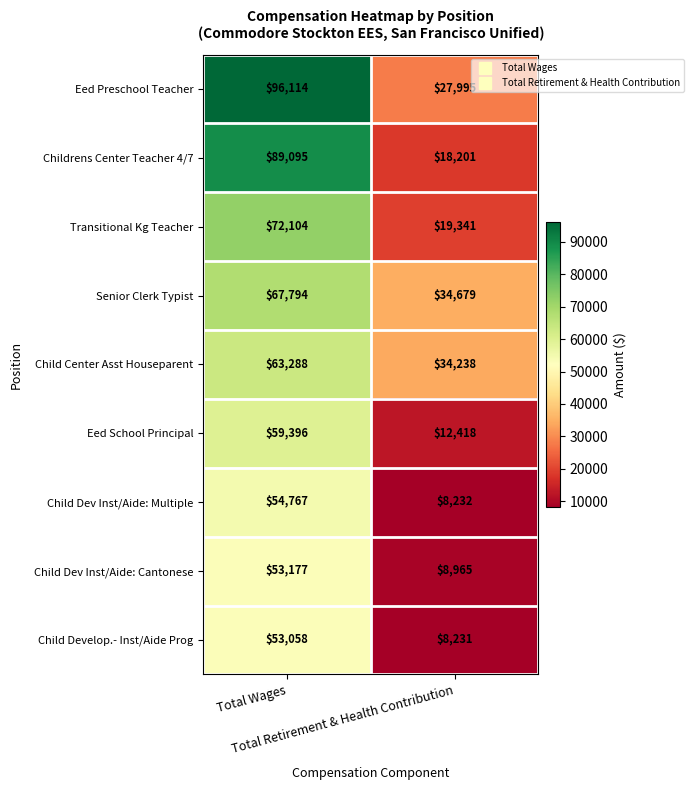

Which series has the largest range (max minus min)?

Childrens Center Teacher 4/7